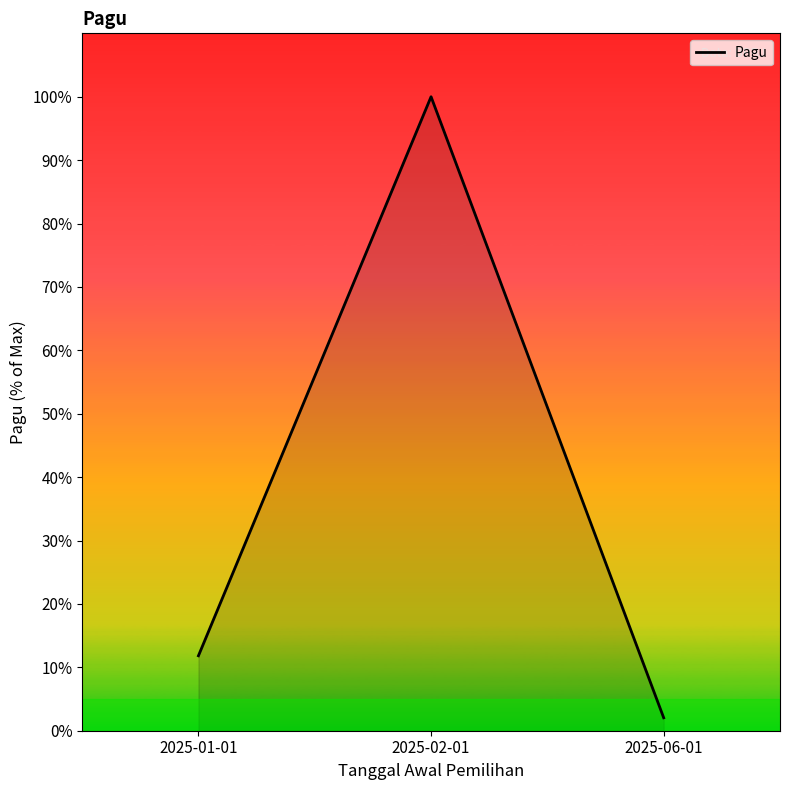

Reading left to right, list all the values displayed in this chart.

11.8	100.0	2.0